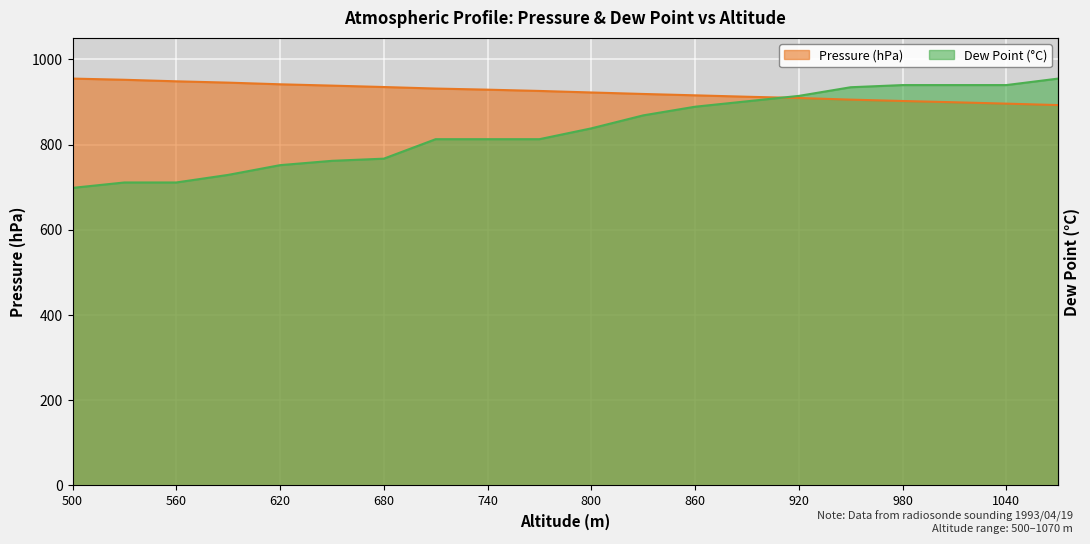

What is the value of the Pressure (hPa) point at the 3rd from the left?

948.6